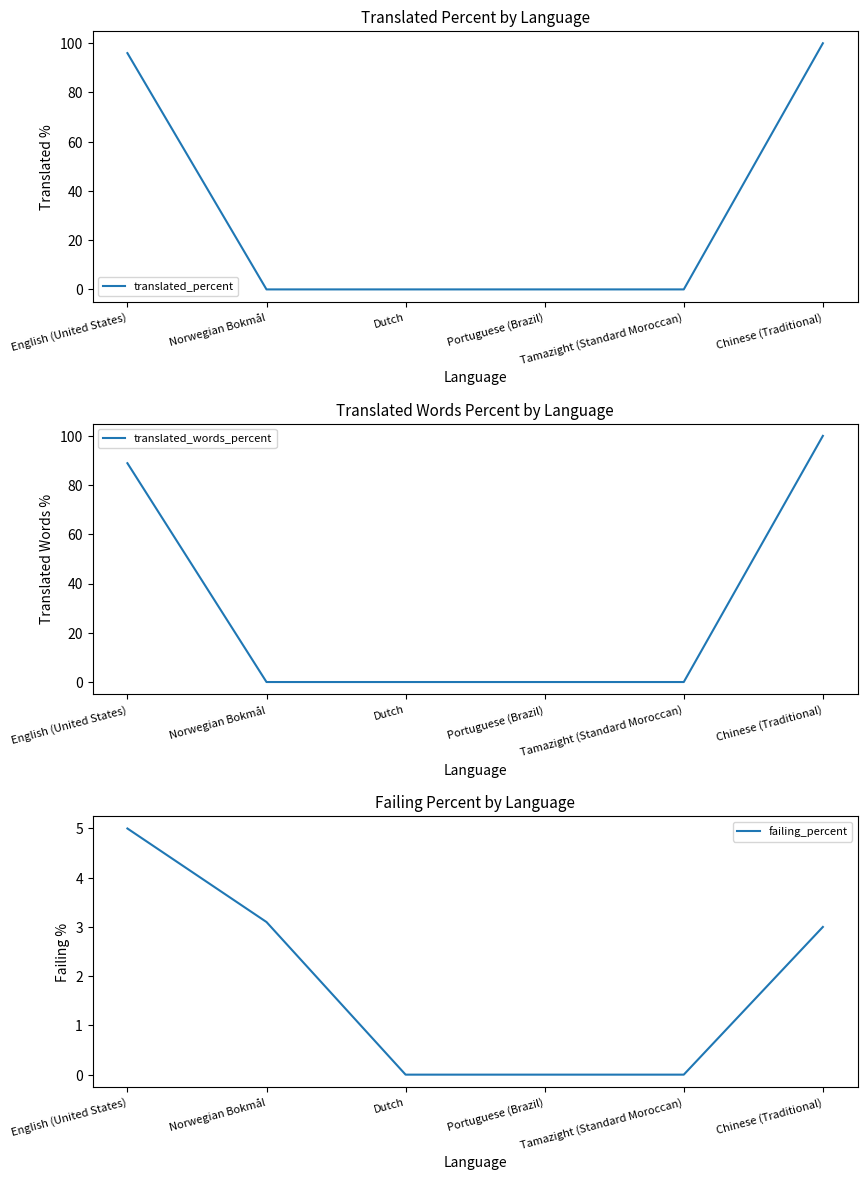

True or false: translated_words_percent has more than 0 interior local peaks.

False